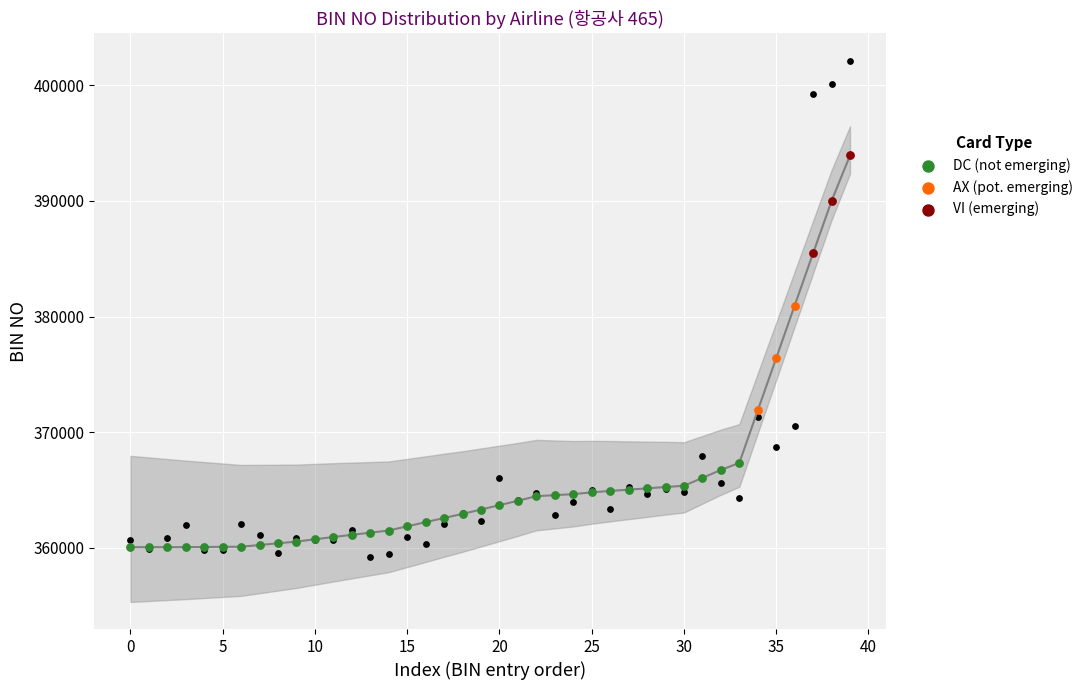

Approximately how many times larger is the value at 26 compared to 21?

1.0